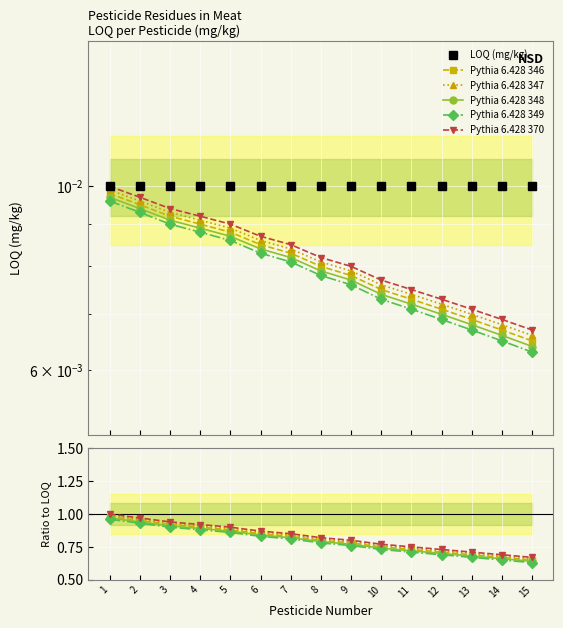

How many lines are shown in the chart?

6